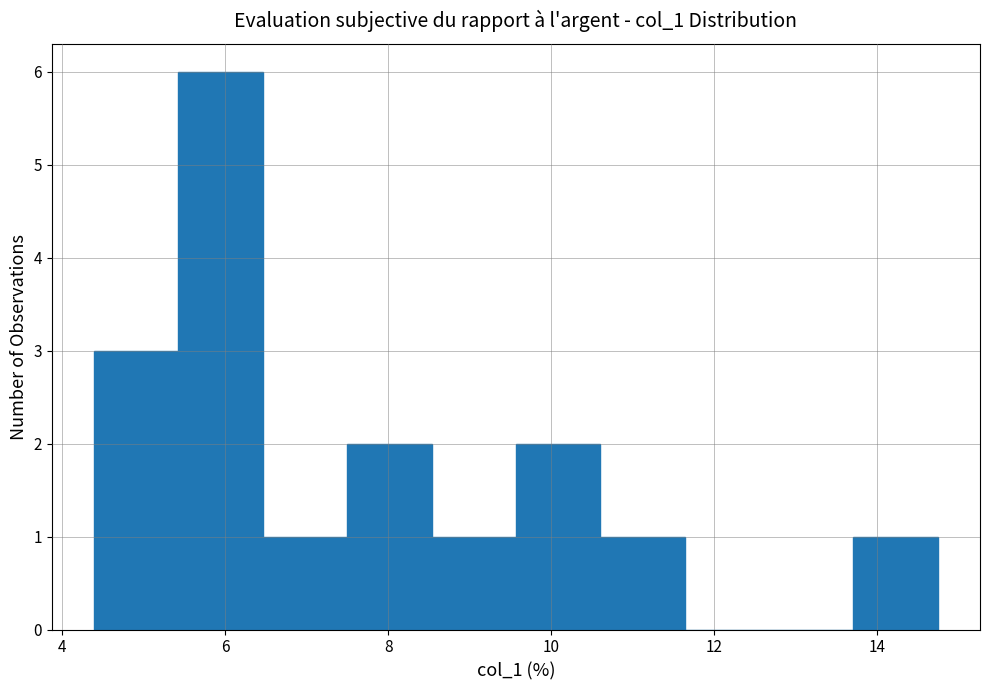

Reading left to right, list every bar in this chart as the range it spans on the x-axis followed by its height. Neither the bar edges nor the heights are printed on the chart, so give them approximately, as read against the axes.

4.4 to 5.4: 3
5.4 to 6.4: 6
6.4 to 7.4: 1
7.4 to 8.6: 2
8.6 to 9.6: 1
9.6 to 10.6: 2
10.6 to 11.6: 1
11.6 to 12.6: 0
12.6 to 13.8: 0
13.8 to 14.8: 1